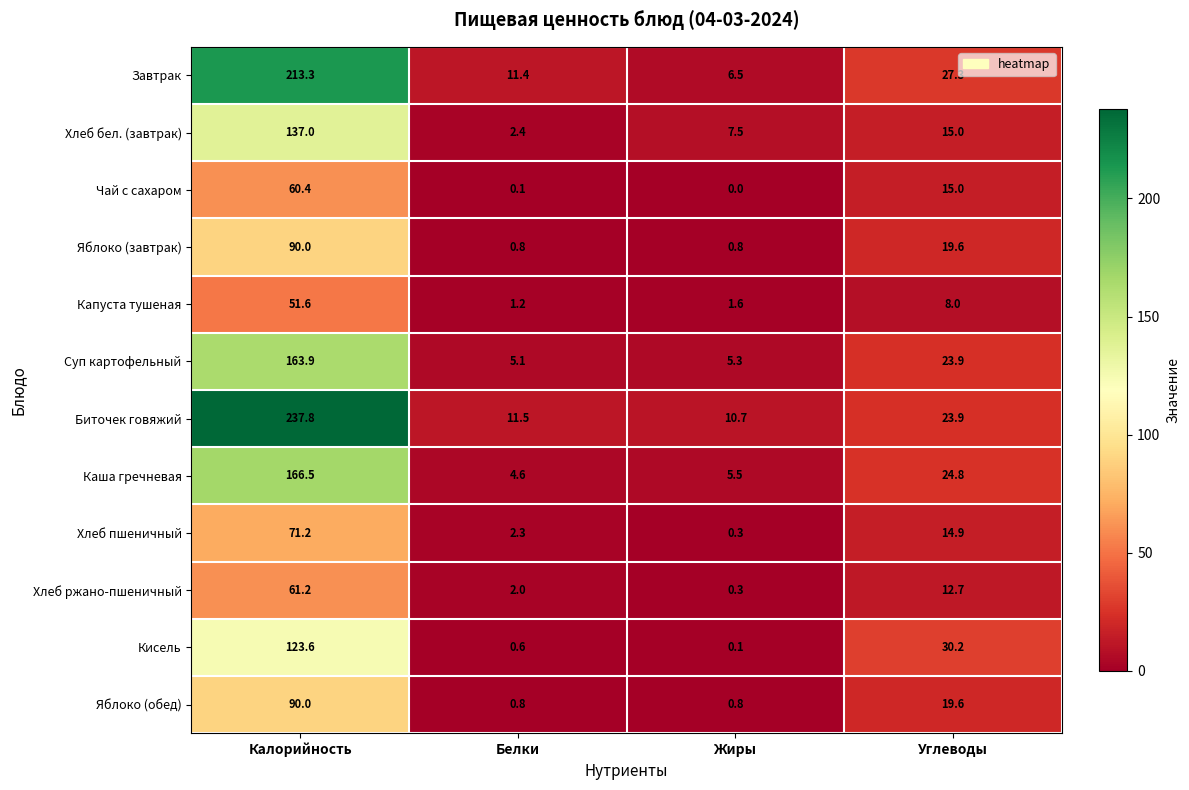

Which category has the highest value in the Кисель series?

Калорийность